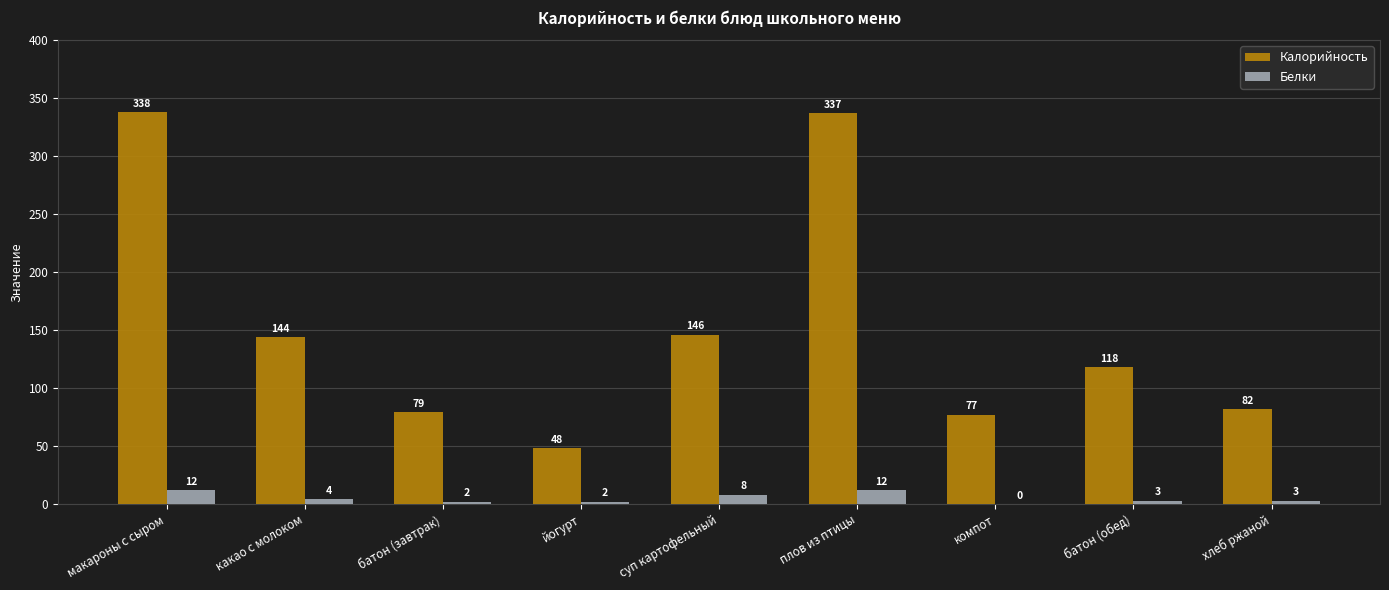

Reading right to left, extract all data points from this chart.

Калорийность: 82	118	77	337	146	48	79	144	338
Белки: 3	3	0	12	8	2	2	4	12